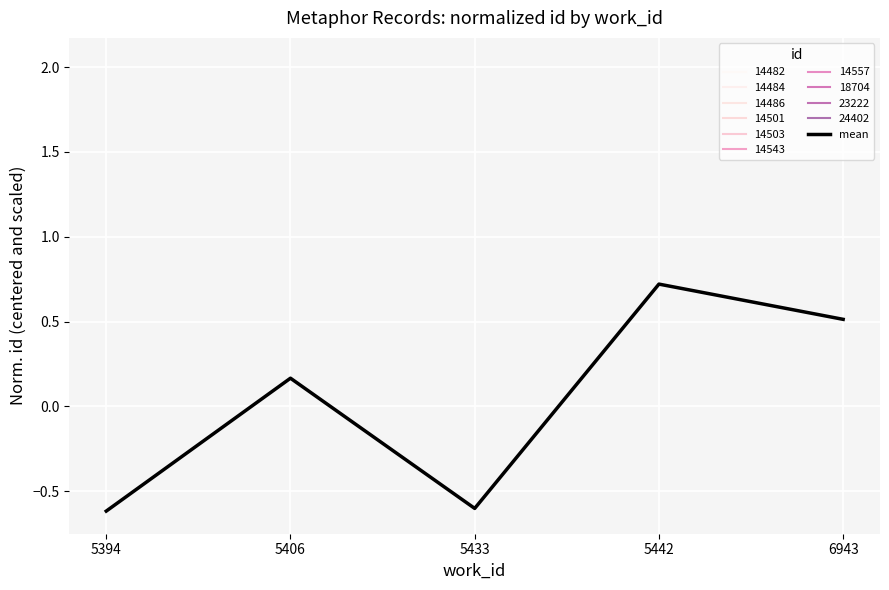

How many categories are shown in the chart?

5